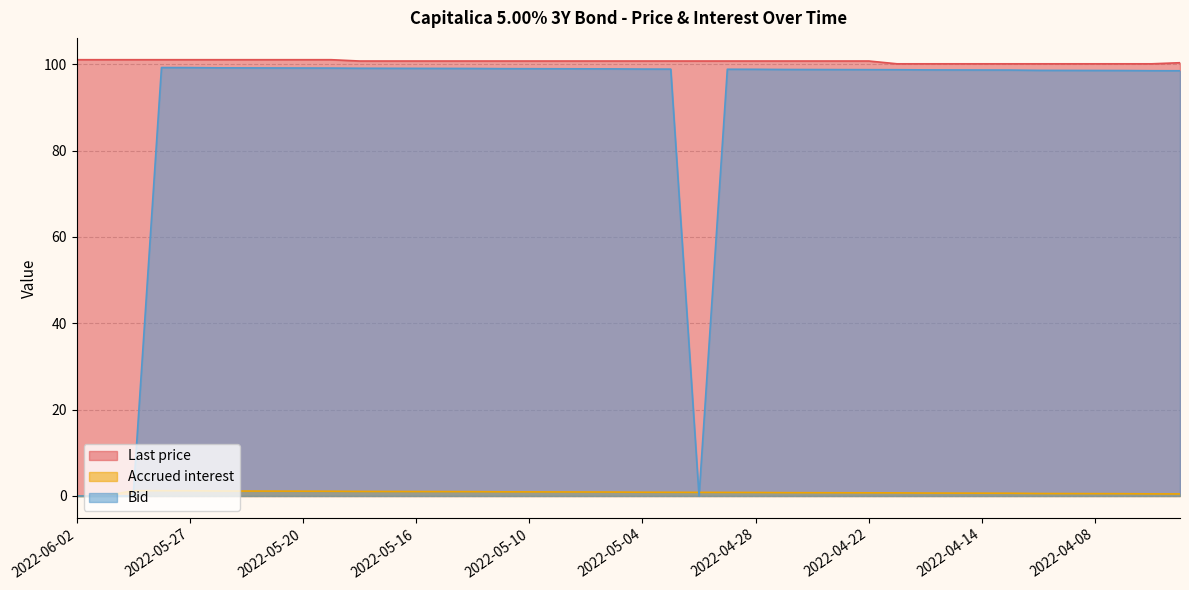

In Bid, how many points are lower than both neighbors (excluding endpoints)?

1